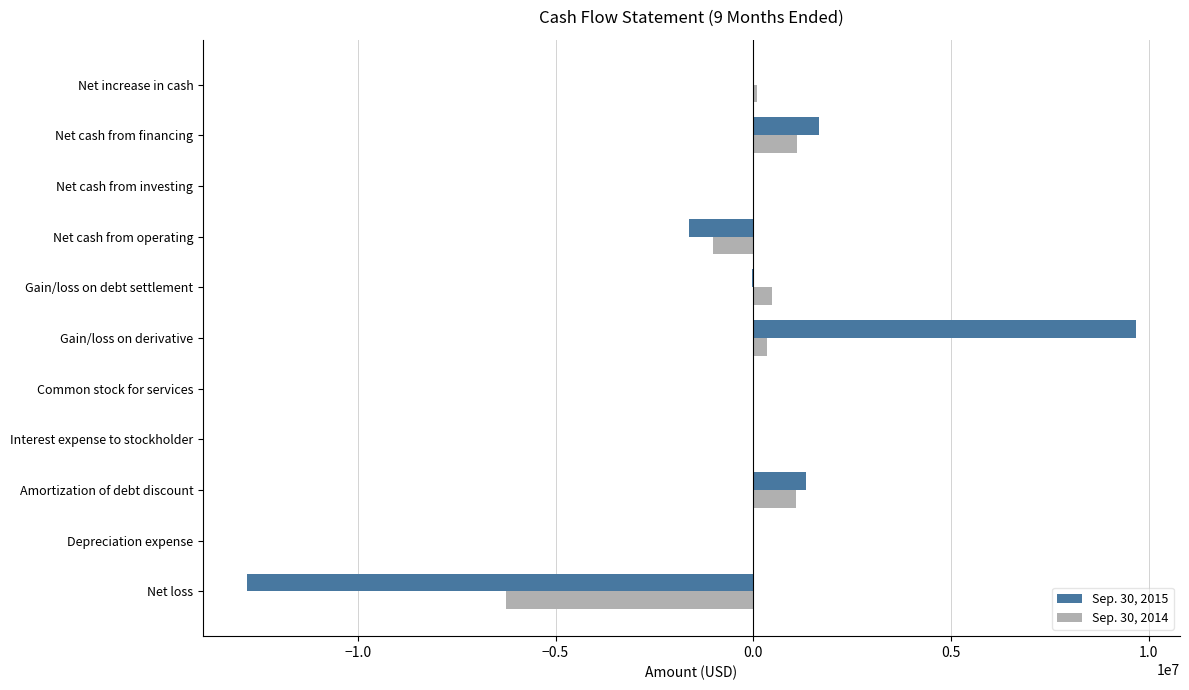

Which category has the highest value in the Sep. 30, 2015 series?

Gain/loss on derivative